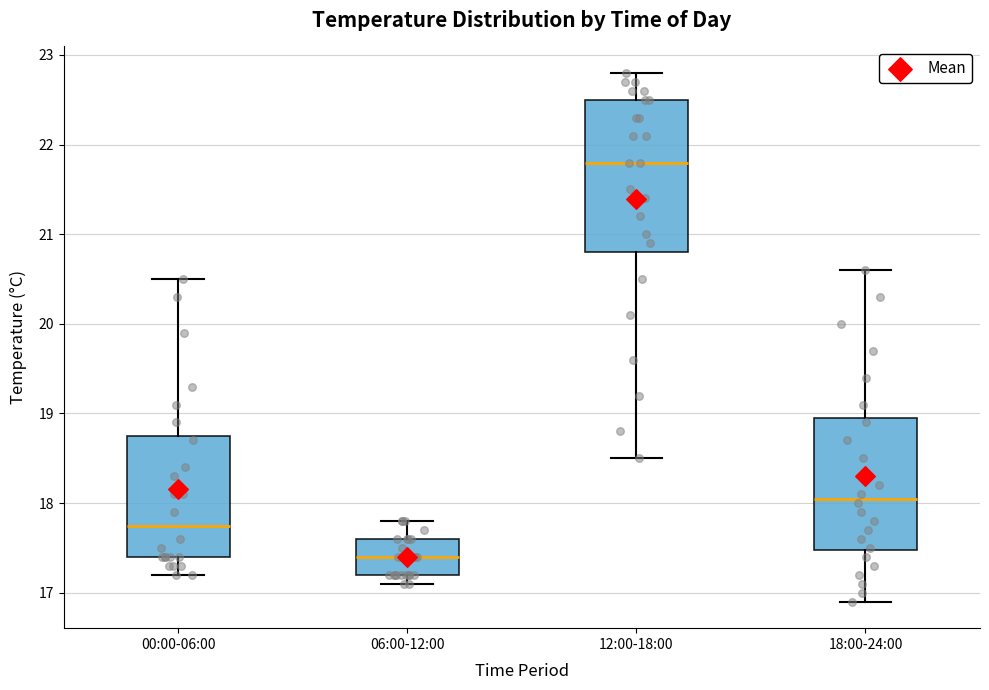

Reading left to right, read every box against the y-axis: the position of its median line, the range the box covers, and the ends of its whiskers. The values are not printed on the chart, so give them approximately, as read against the axis.

00:00-06:00: median 17.8, box 17.4 to 18.8, whiskers 17.2 to 20.5
06:00-12:00: median 17.4, box 17.2 to 17.6, whiskers 17.1 to 17.8
12:00-18:00: median 21.8, box 20.8 to 22.5, whiskers 18.5 to 22.8
18:00-24:00: median 18.1, box 17.5 to 19.0, whiskers 16.9 to 20.6